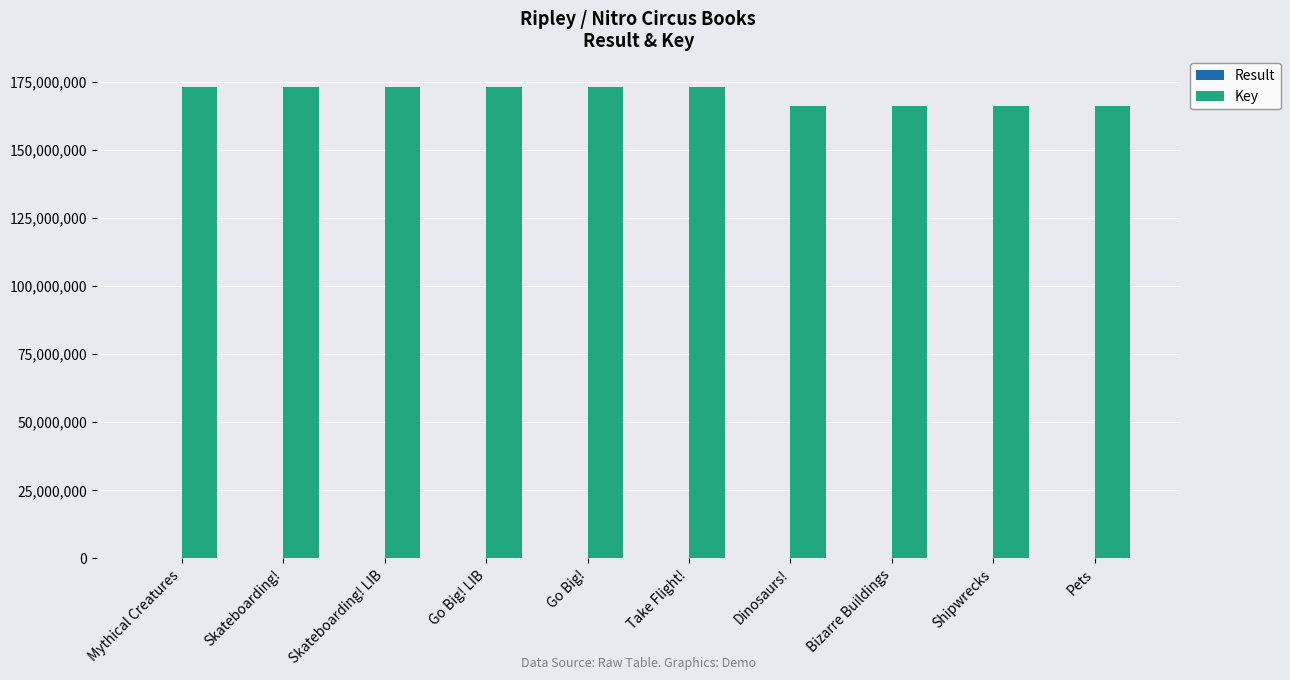

Which series has the largest total across all categories?

Key